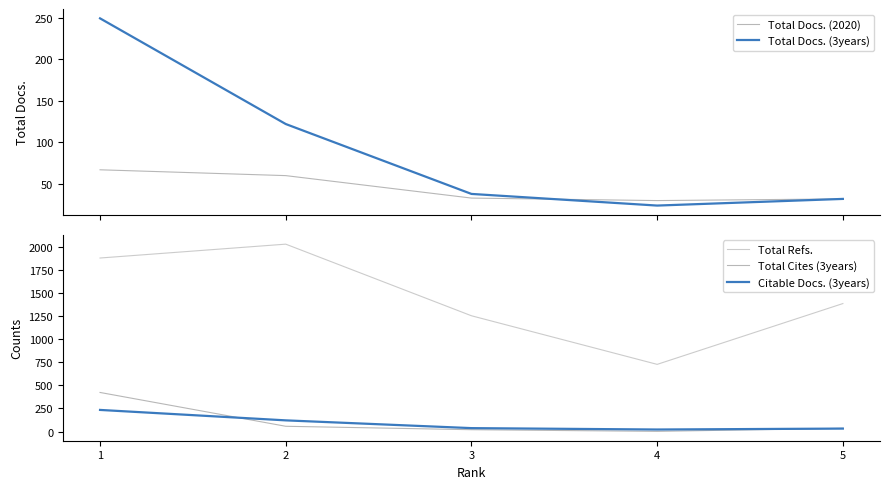

True or false: Total Docs. (2020) has more than 2 interior local peaks.

False